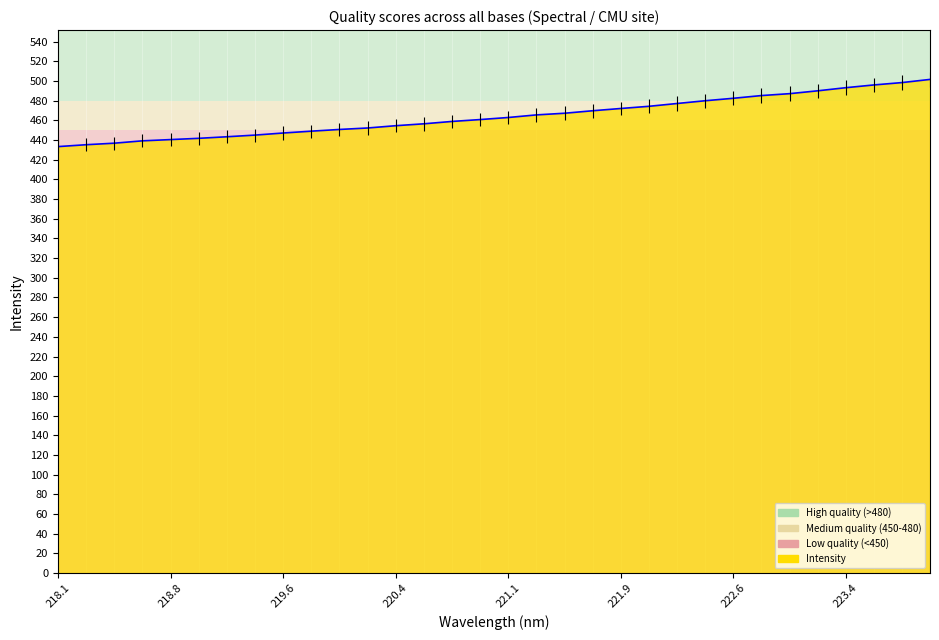

What is the average value?

464.0